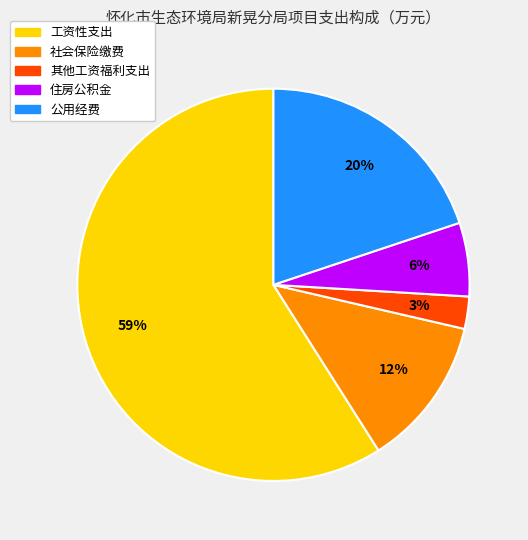

What is the ratio of the value at 住房公积金 to the value at 公用经费?

0.3